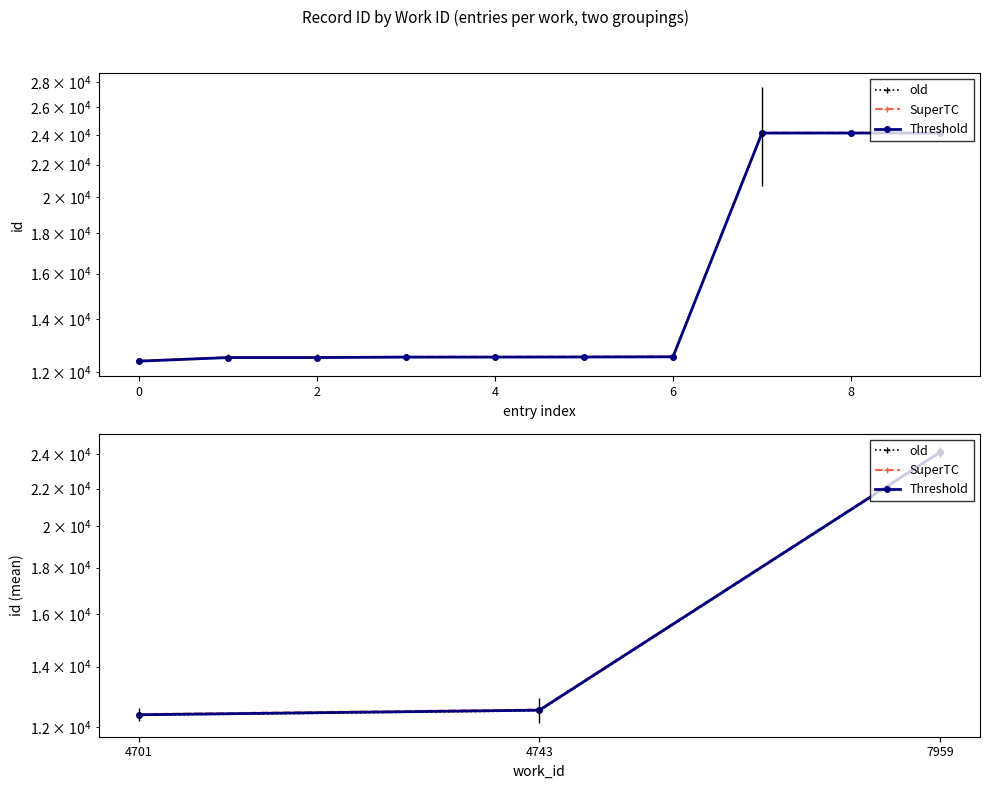

List the series in order of their overall mean, highest first.

SuperTC, Threshold, old